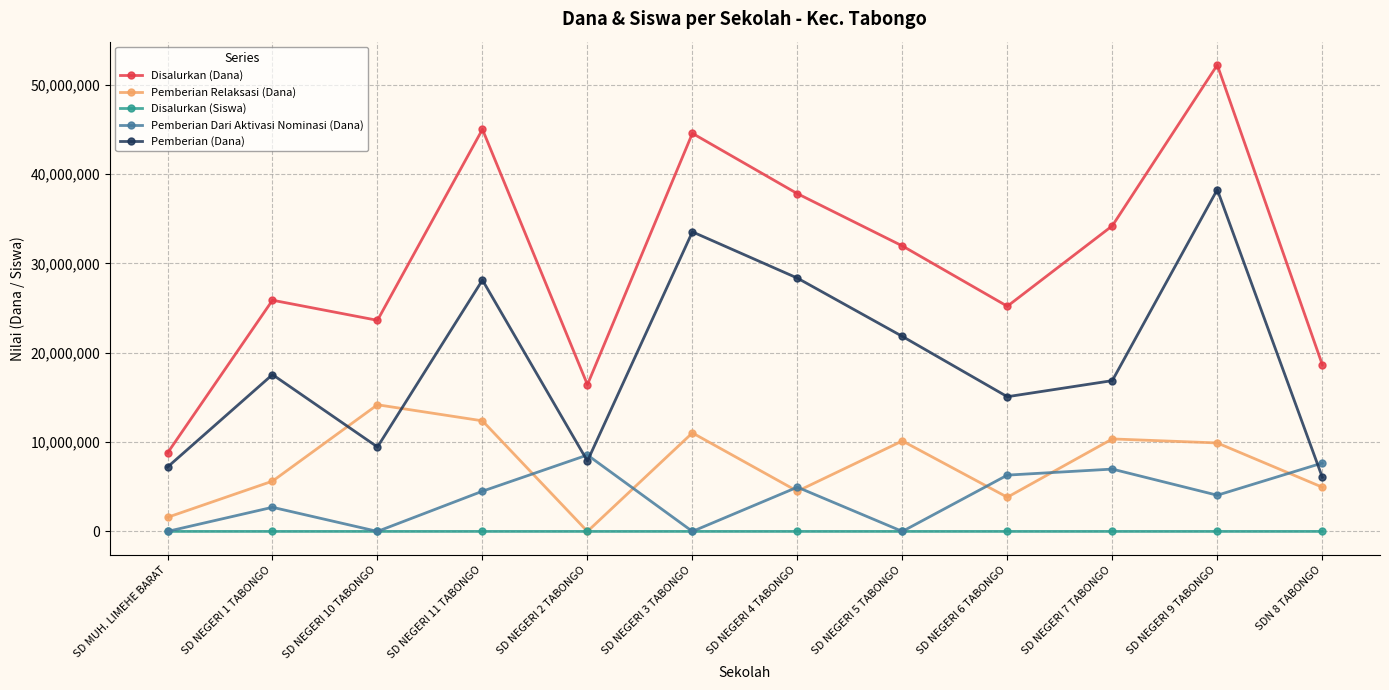

Which category has the highest value across all series?

SD NEGERI 9 TABONGO